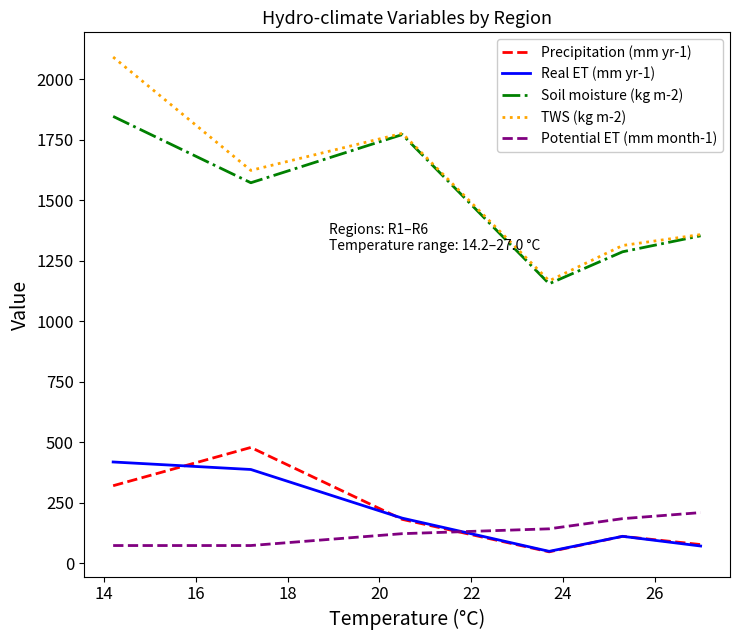

True or false: Soil moisture (kg m-2) and Real ET (mm yr-1) cross at least once.

False